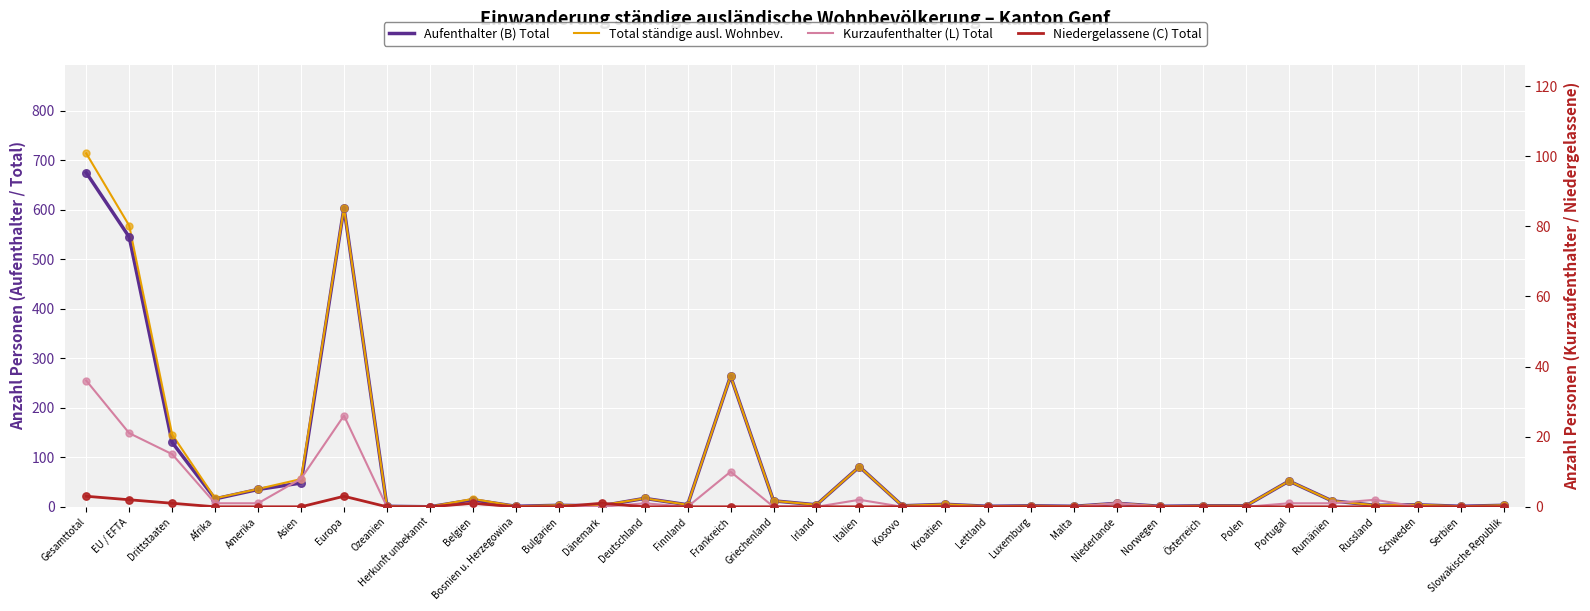

What is the total value across all series at Amerika?

72